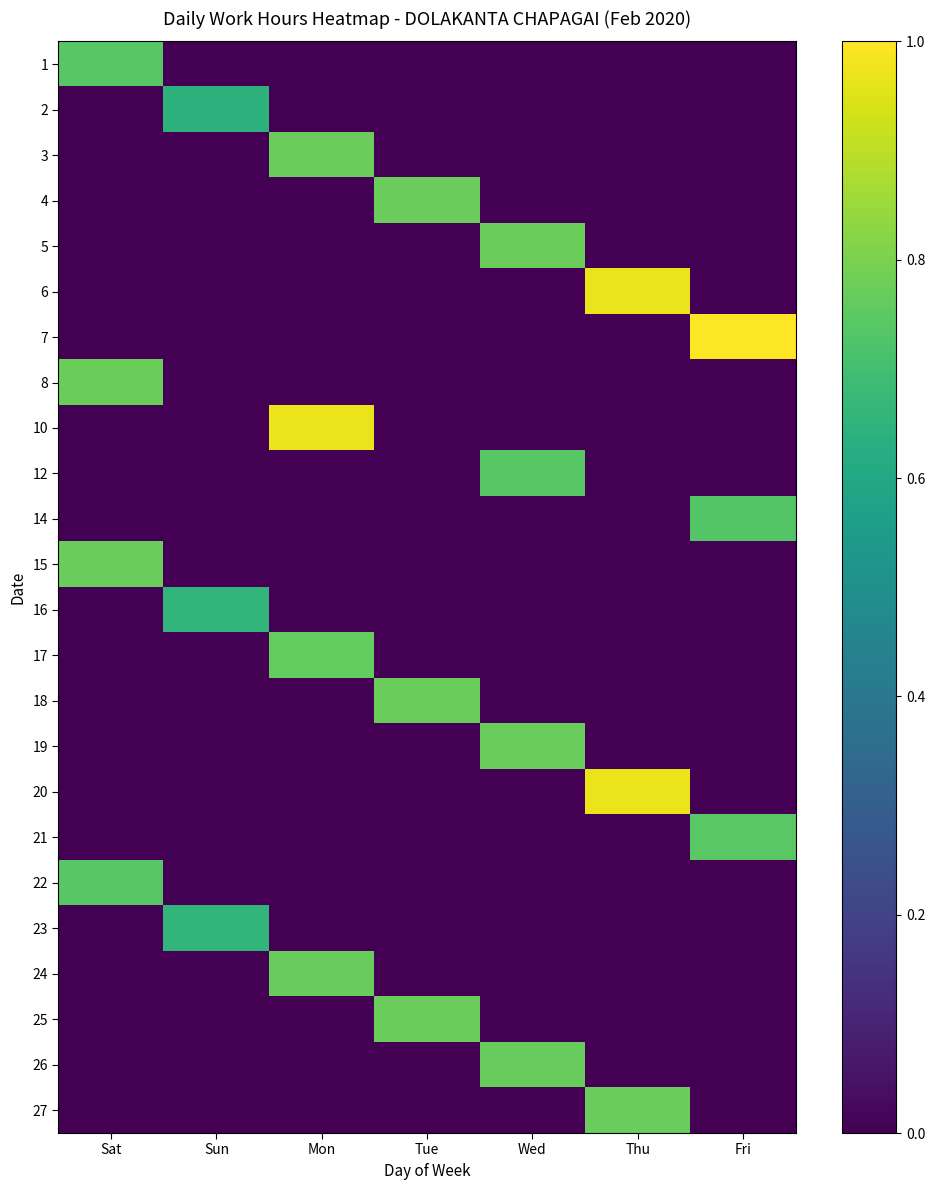

Rank the series by their maximum value, from lowest to highest.

2, 16, 23, 14, 22, 1, 12, 21, 17, 26, 24, 3, 4, 15, 25, 19, 27, 18, 5, 8, 10, 6, 20, 7